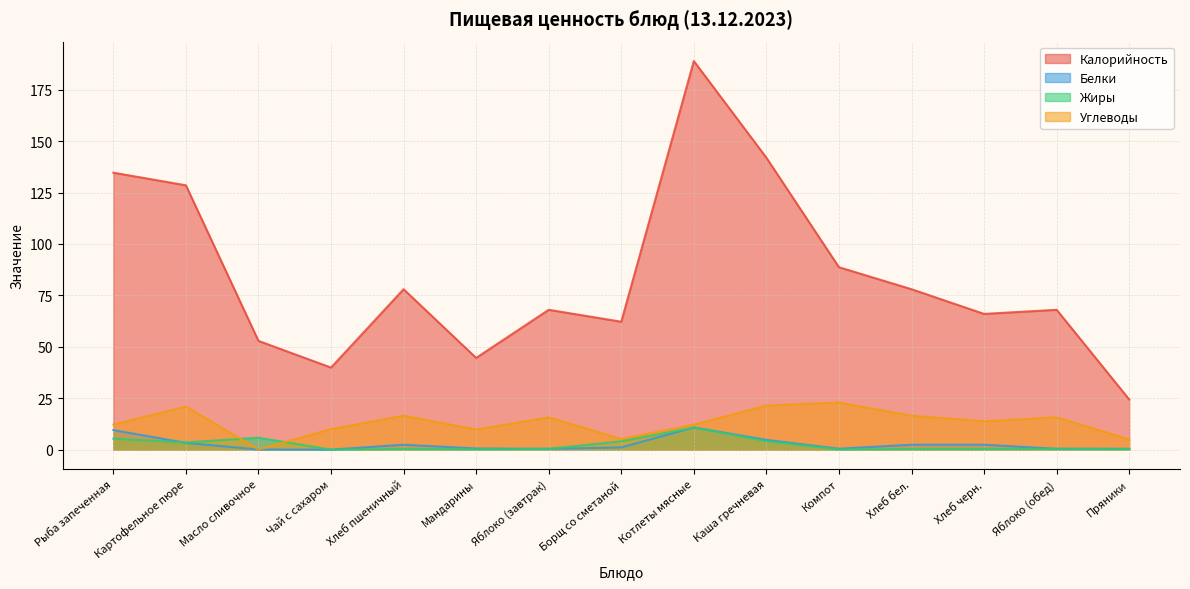

The Калорийность series shows 7.4 at Пряники. True or false?

False